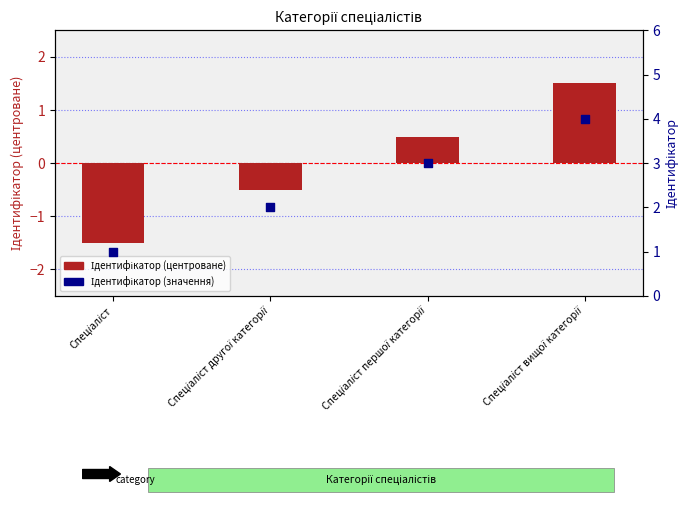

Is the value of Ідентифікатор (центроване) at Спеціаліст вищої категорії greater than the value of Ідентифікатор (значення) at Спеціаліст другої категорії?

No